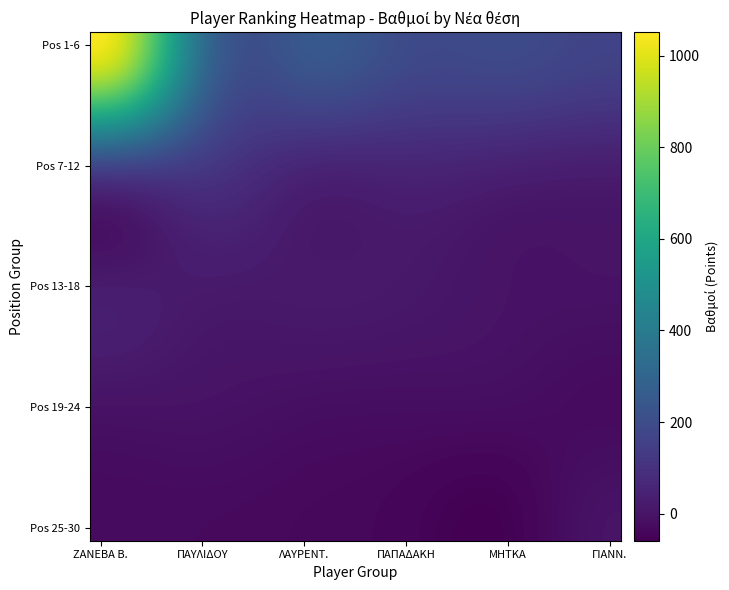

How many series are shown in this chart?

20